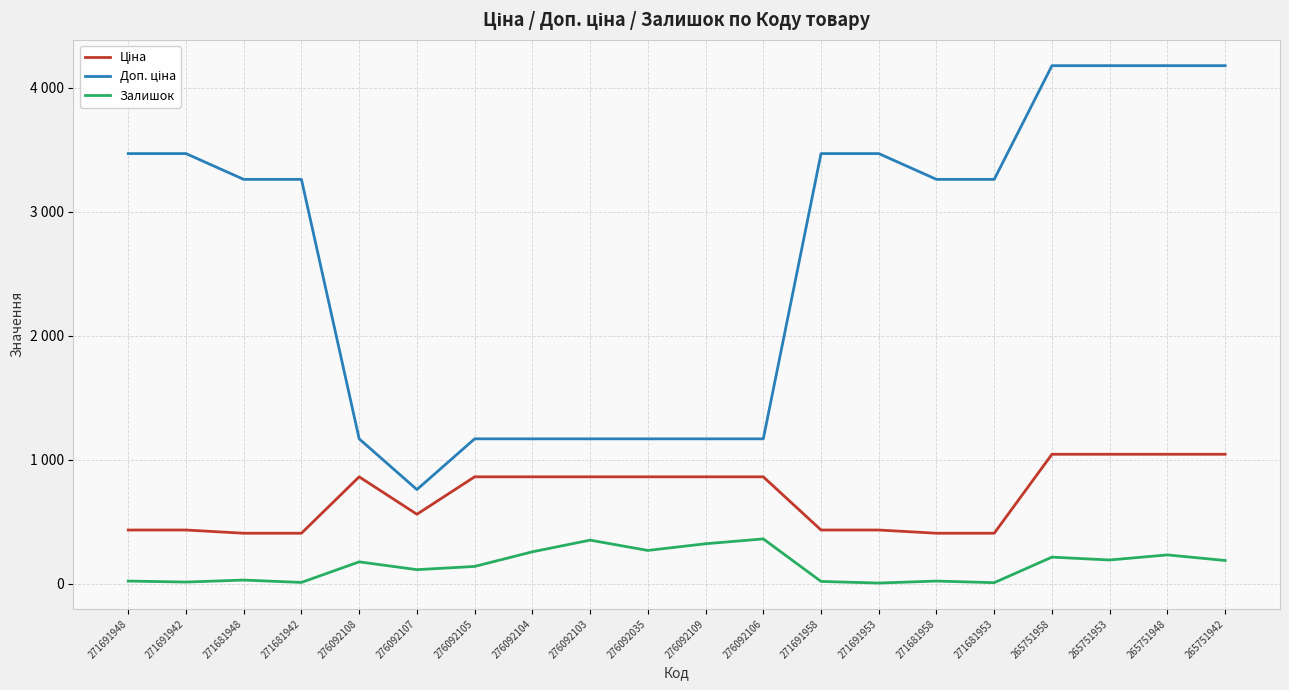

Does the chart display data point markers on the line(s)?

No